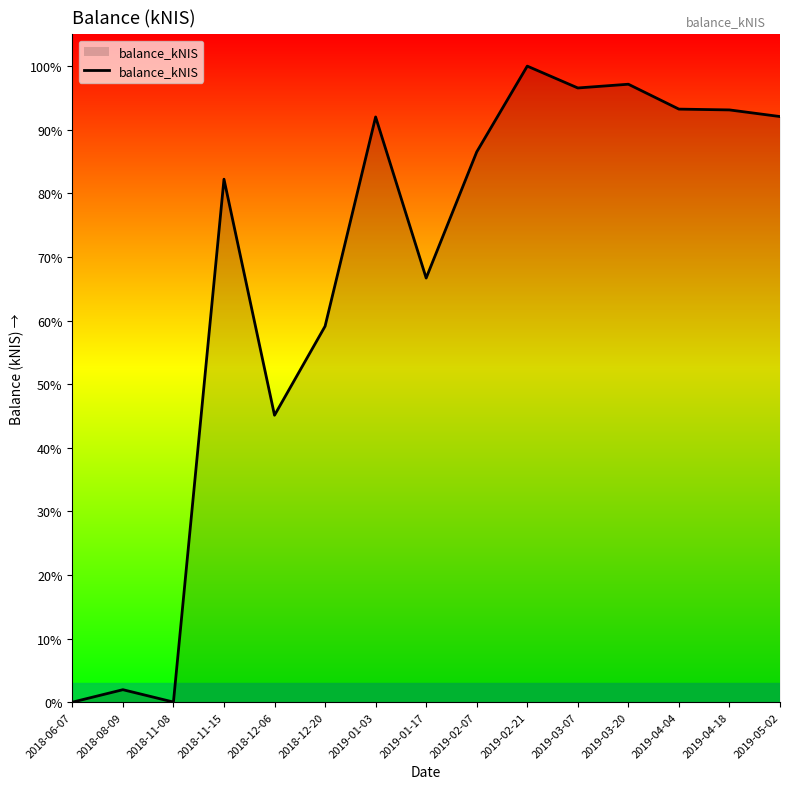

Does the chart display data point markers on the line(s)?

No